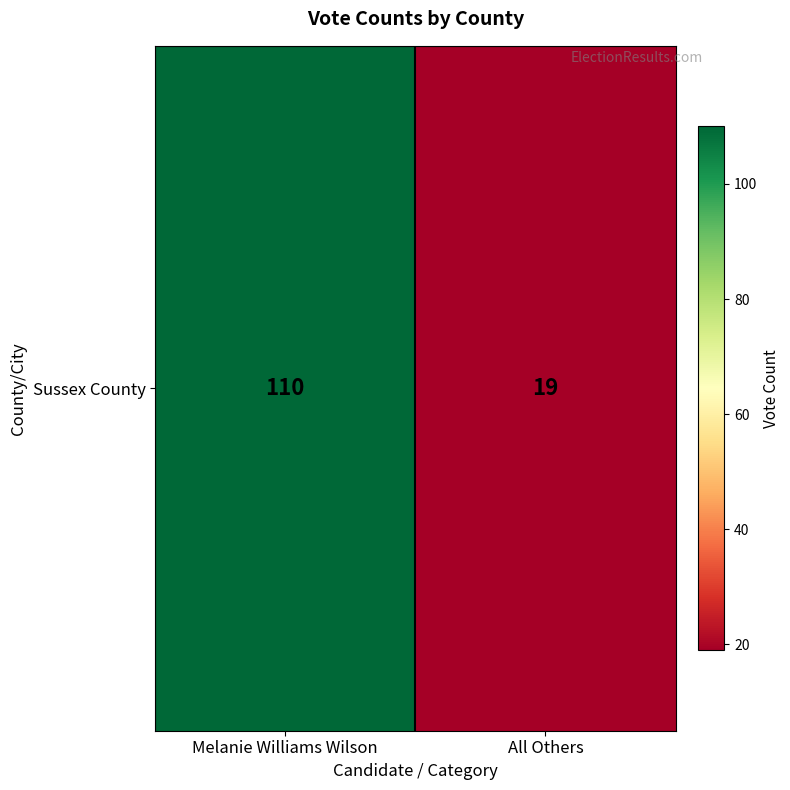

Is it true that the value at All Others is 13?

False